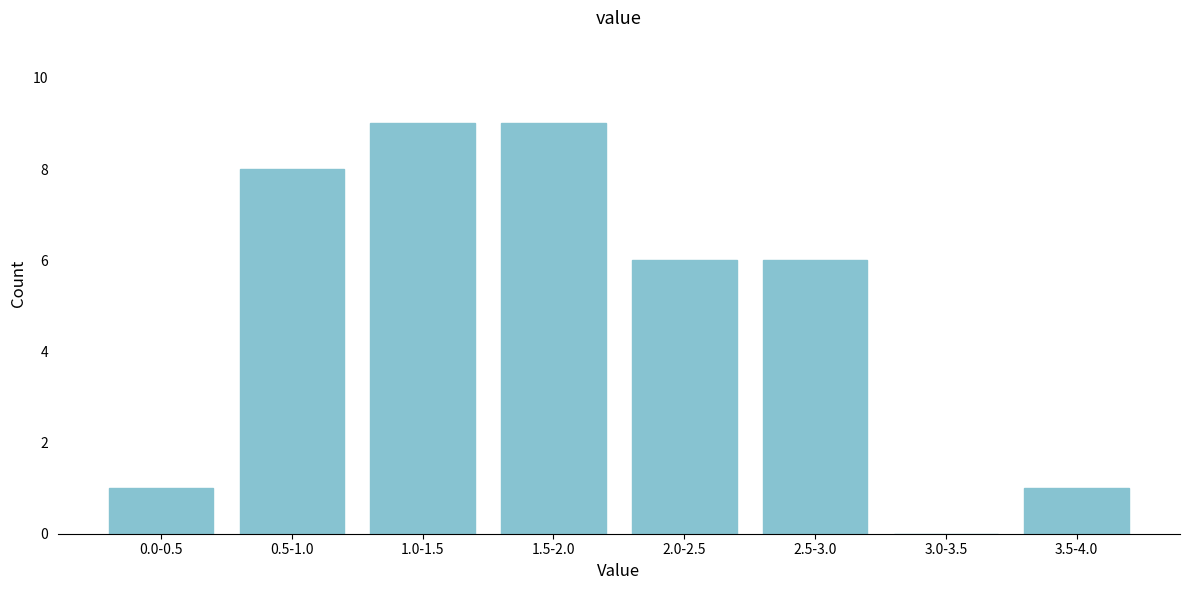

Reading right to left, extract all data points from this chart.

3.5-4.0=1	3.0-3.5=0	2.5-3.0=6	2.0-2.5=6	1.5-2.0=9	1.0-1.5=9	0.5-1.0=8	0.0-0.5=1